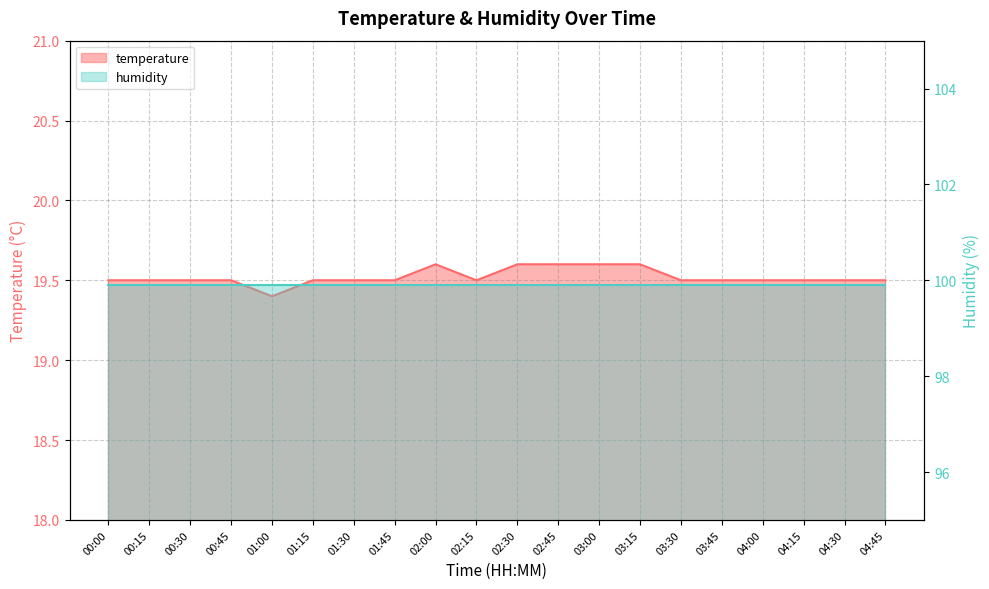

What is the change in value from 00:30 to 02:45?

+0.1